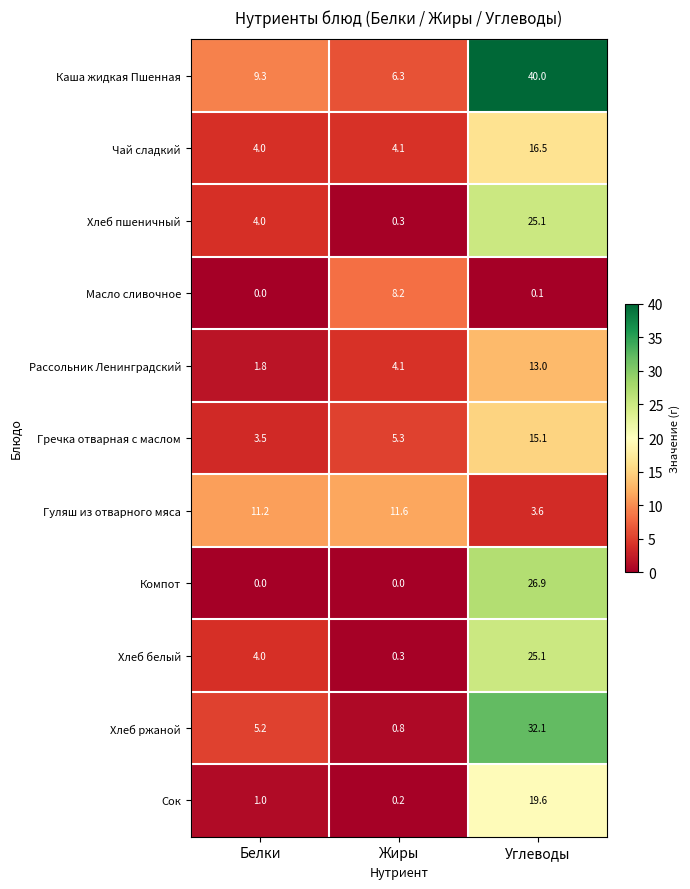

How many categories are shown in the chart?

3